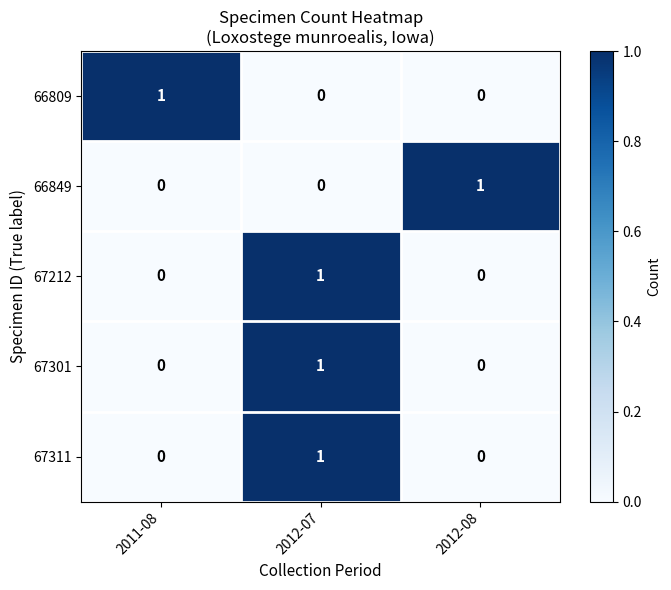

How many 67311 values are between 0 and 1?

3